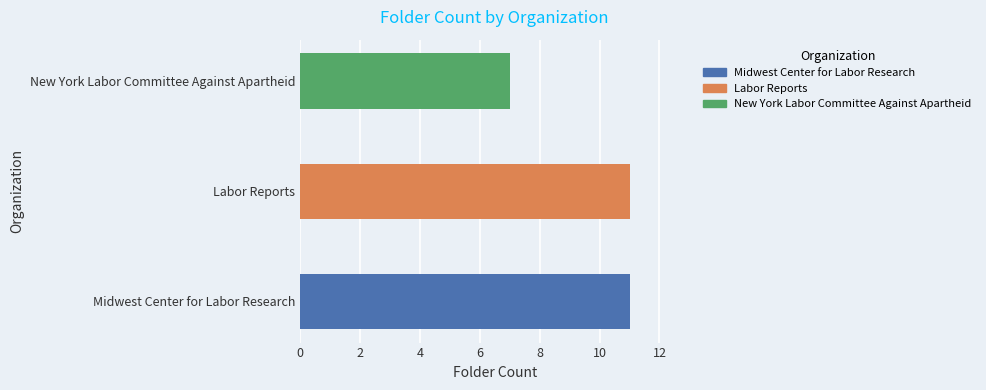

Between New York Labor Committee Against Apartheid and Midwest Center for Labor Research, which is larger?

Midwest Center for Labor Research